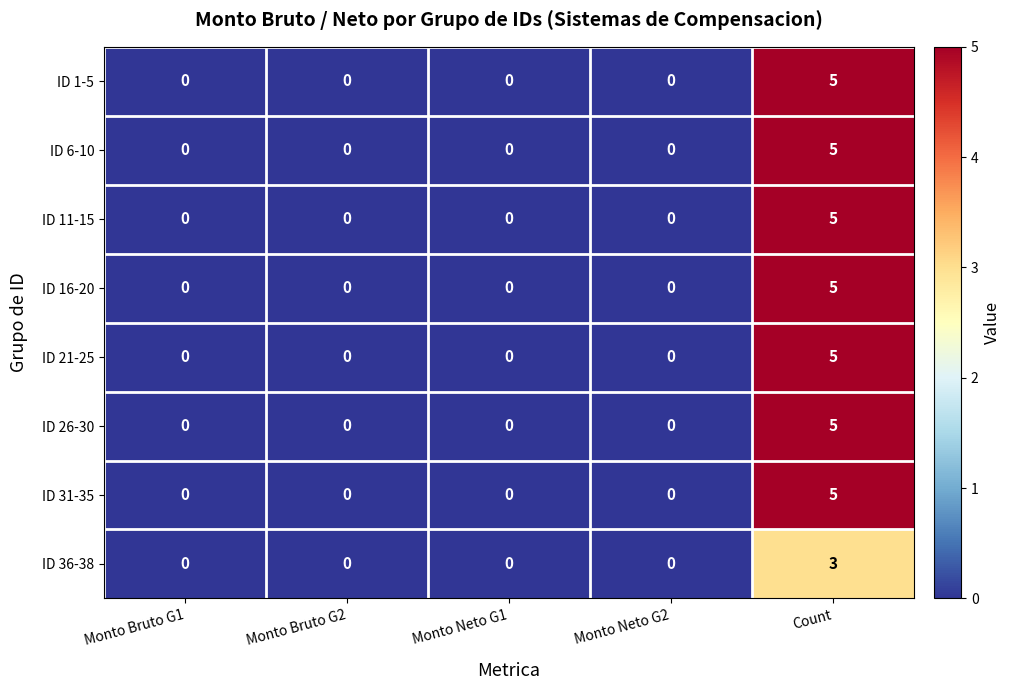

What is the difference between the ID 16-20 values at Monto Neto G1 and Count?

5